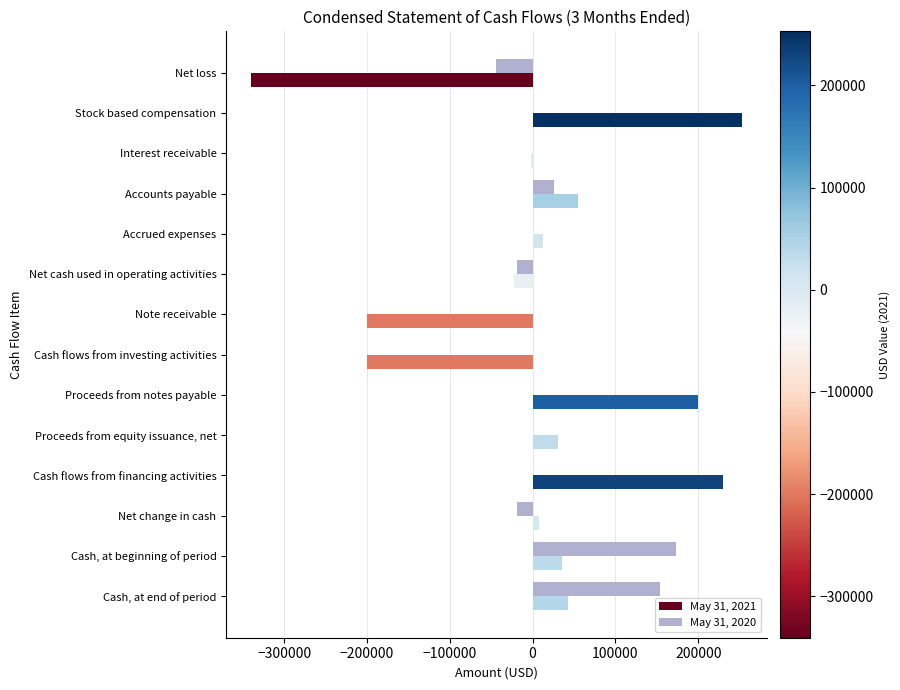

Which label corresponds to the largest value in the chart?

Stock based compensation